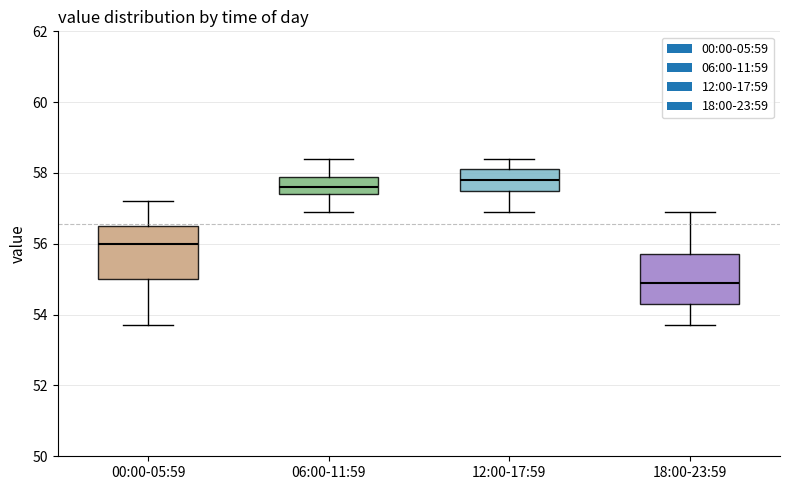

Where does the lower whisker of the box for 06:00-11:59 end on the y-axis? The values are not printed on the chart, so give them approximately, as read against the axis.

57.0